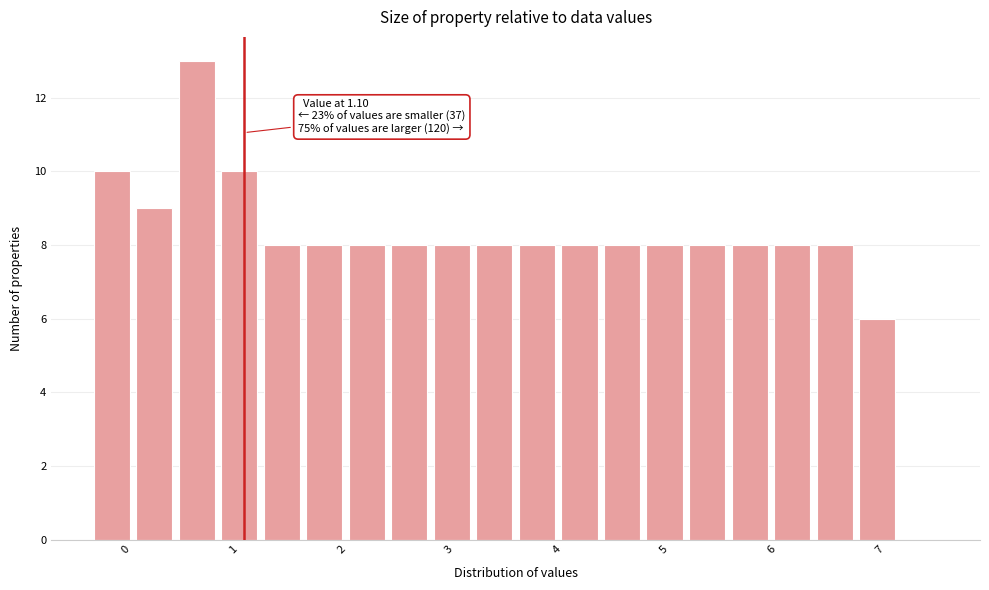

Around what value on the x-axis is the tallest bar? Give the approximate position of its centre, as read against the axis.

0.7